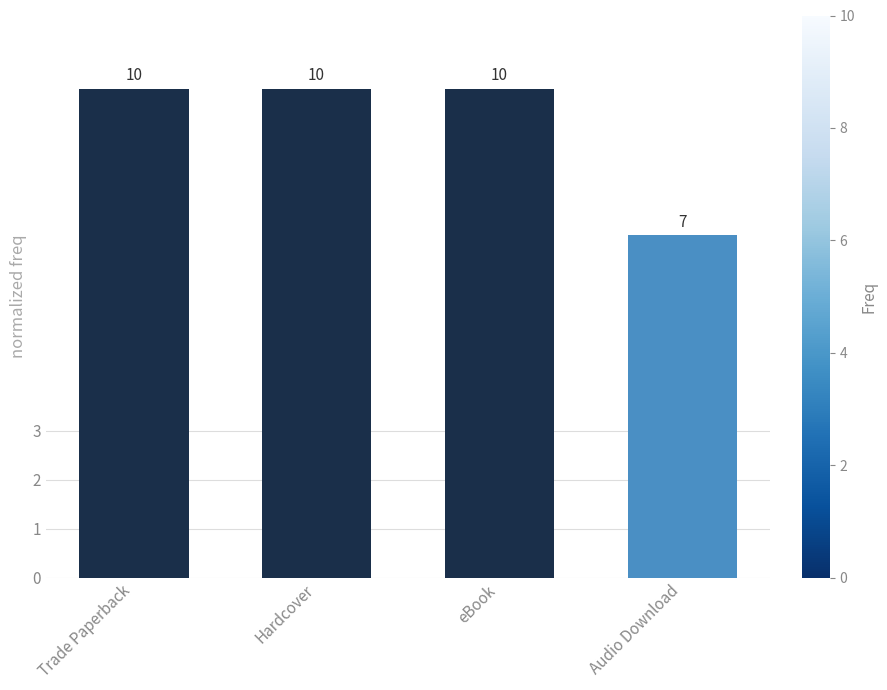

What is the difference between the values at Hardcover and Audio Download?

3